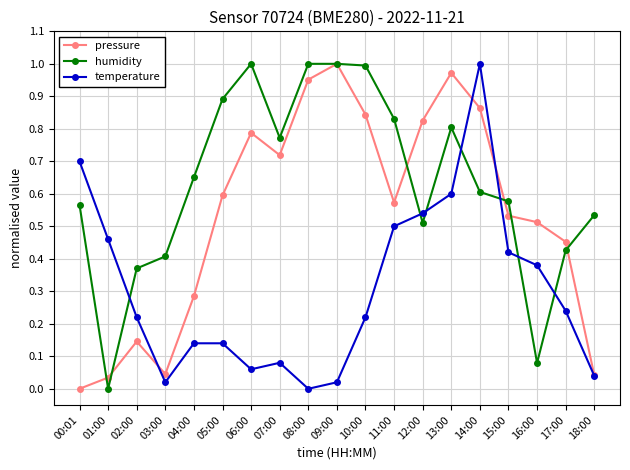

What is the label of the 12th point from the right?

07:00